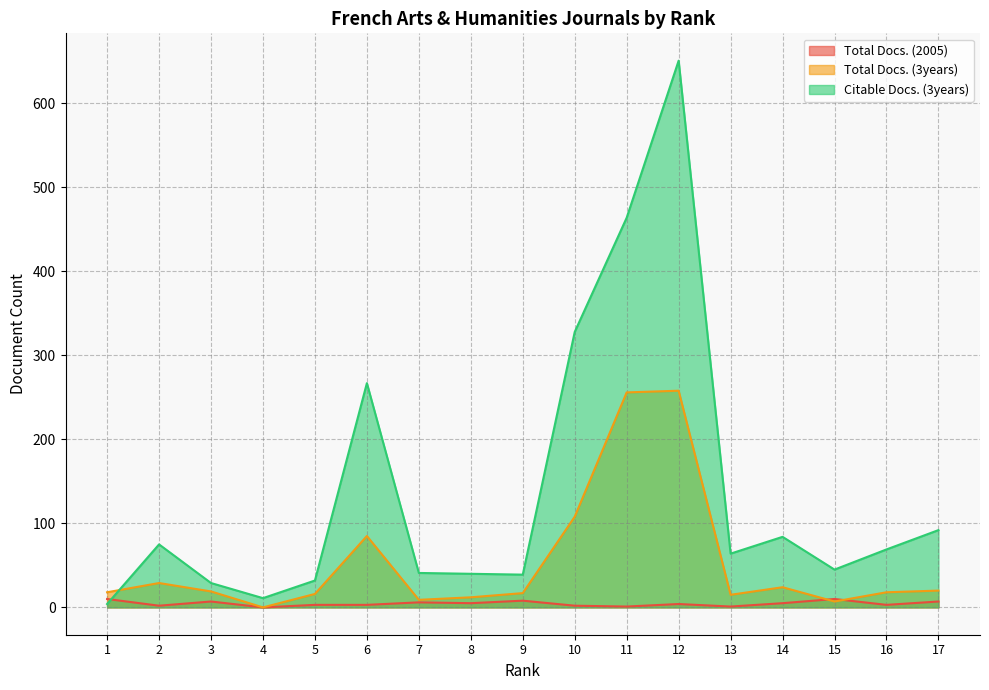

Which category has the highest value in the Citable Docs. (3years) series?

12